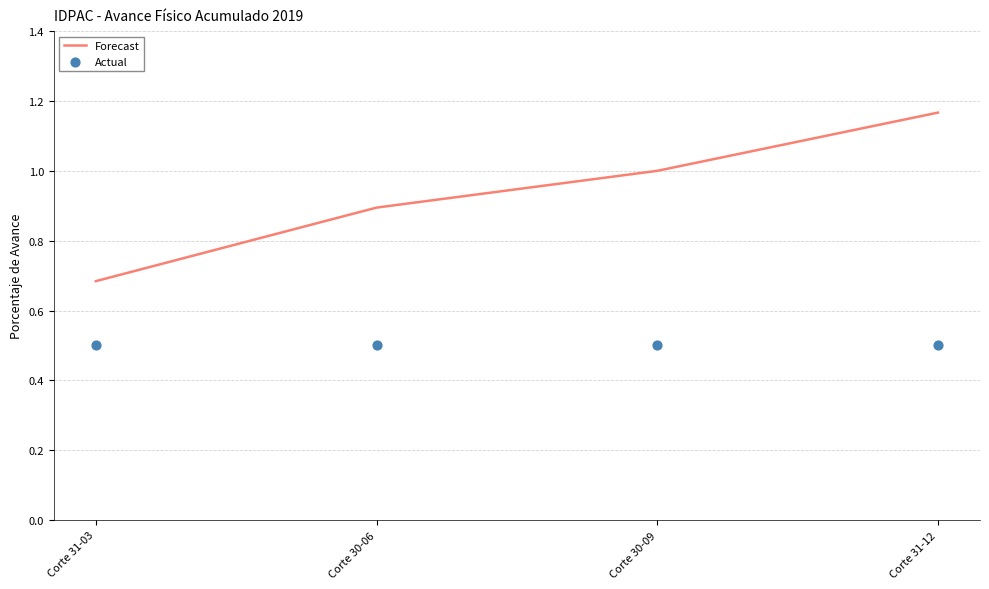

Is the value of Actual at Corte 31-03 greater than the value of Forecast at Corte 30-06?

No